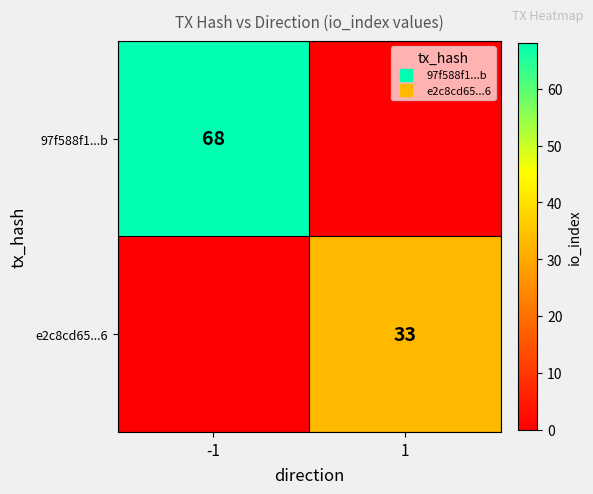

Rank the series by their average value, from highest to lowest.

97f588f1...b, e2c8cd65...6